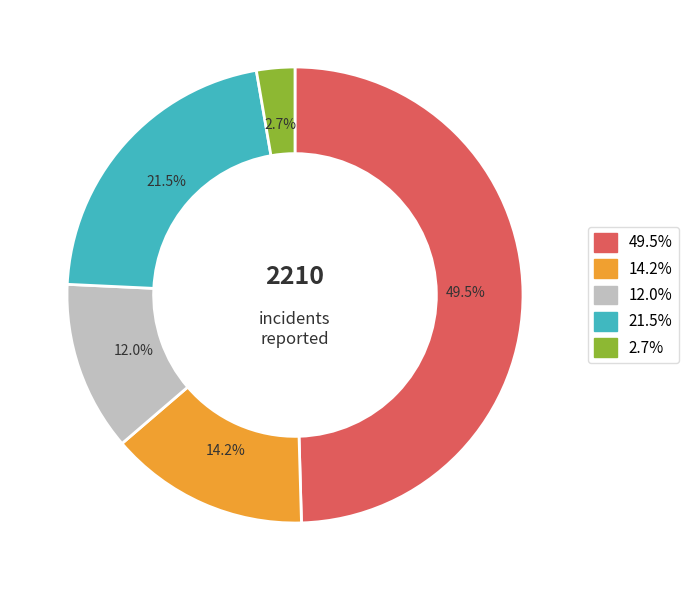

To the nearest percent, what is the average slice percentage?

20%